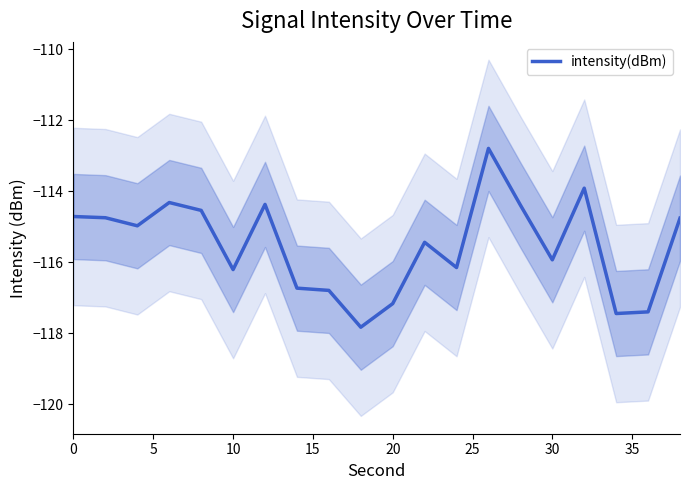

Is this an area chart (filled region under the line)?

No